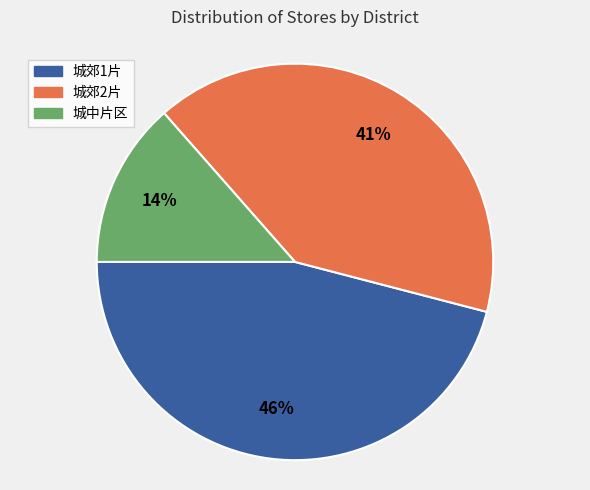

To the nearest percent, what portion does 城郊1片 represent?

46%